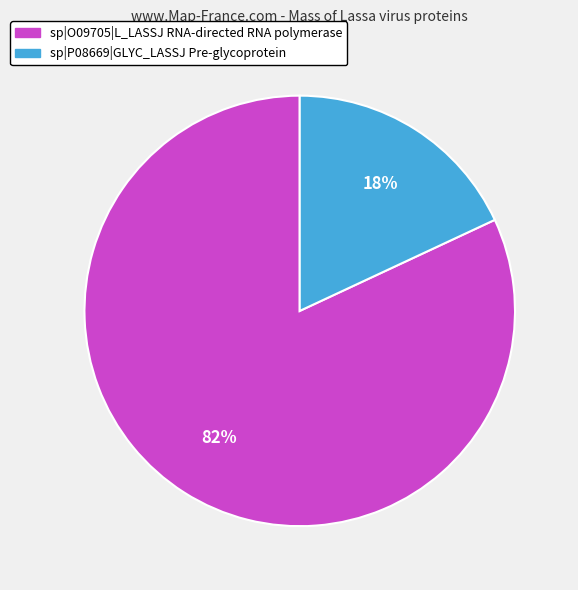

To the nearest percent, what is the average slice percentage?

50%